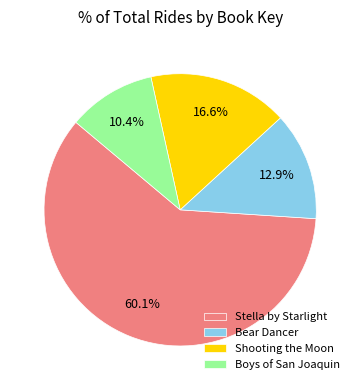

How many slices are in this pie chart?

4